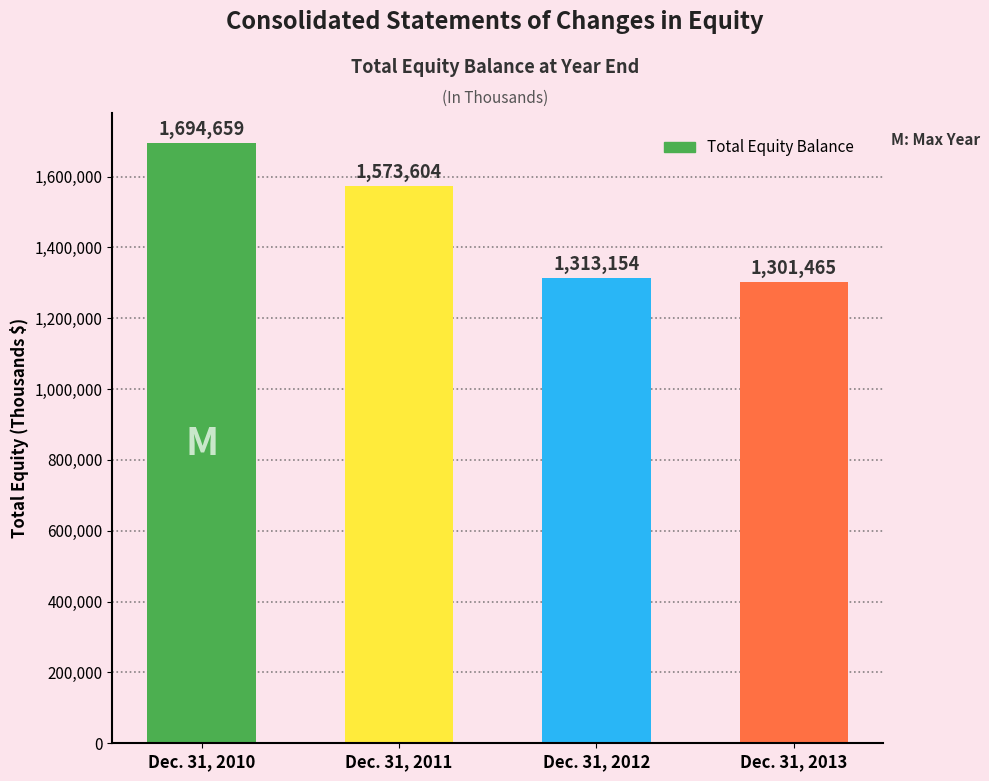

The chart shows a value of 1301465 at Dec. 31, 2013. True or false?

True